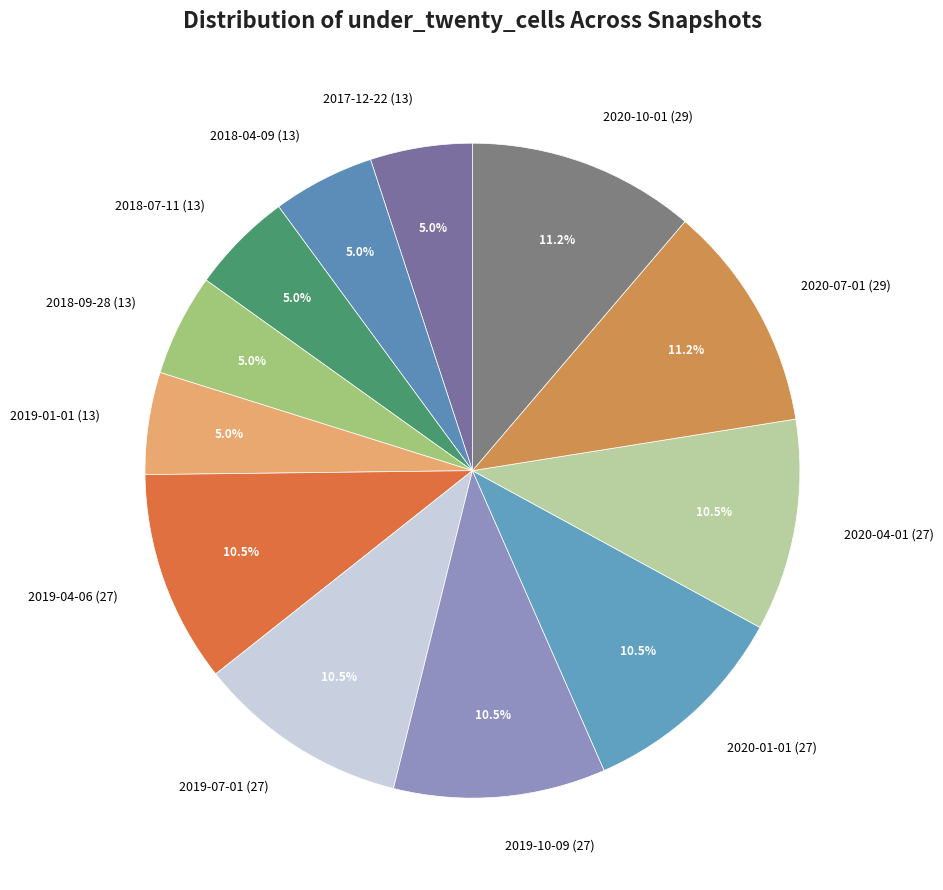

Is the sum of 2020-07-01 and 2019-04-06 greater than half?

No